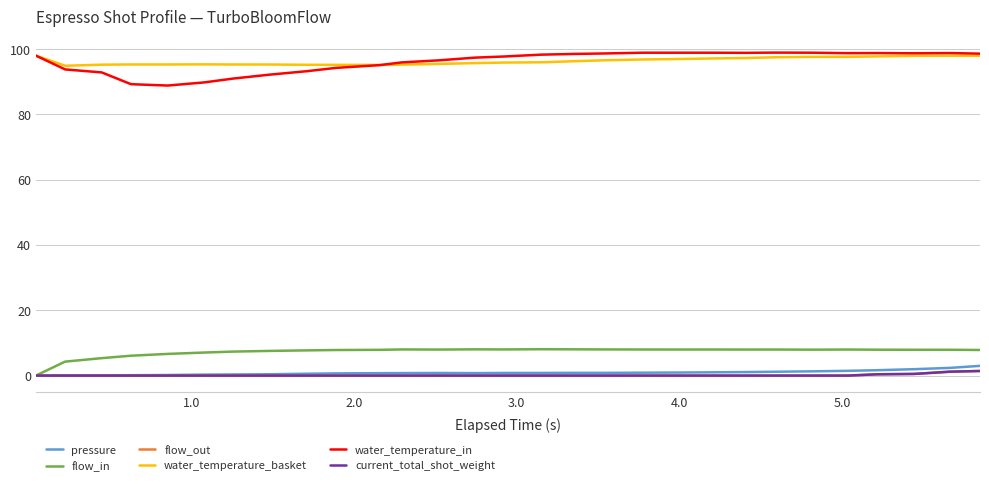

True or false: pressure and water_temperature_basket cross at least once.

False